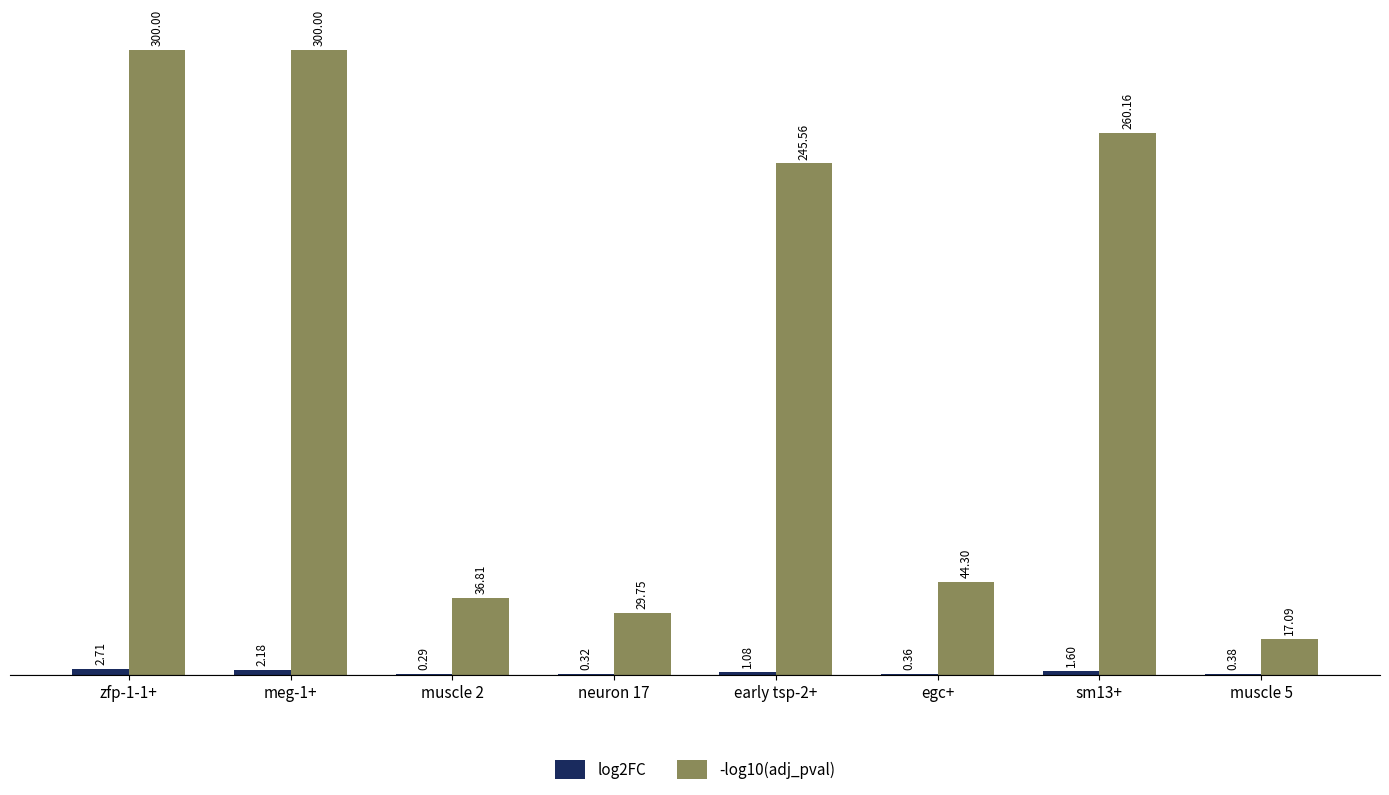

What is the sum of the -log10(adj_pval) values at muscle 5 and muscle 2?

53.9